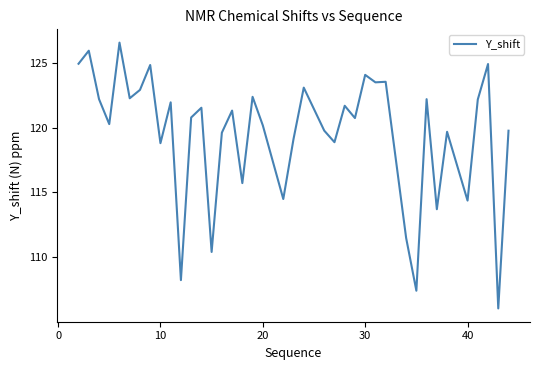

Does the chart have visible grid lines?

No